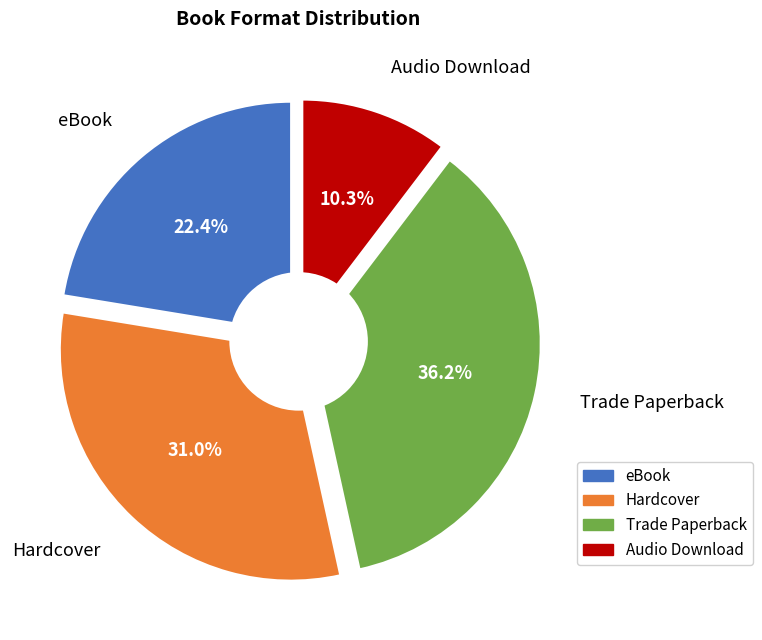

To the nearest percent, what portion does Audio Download represent?

10%